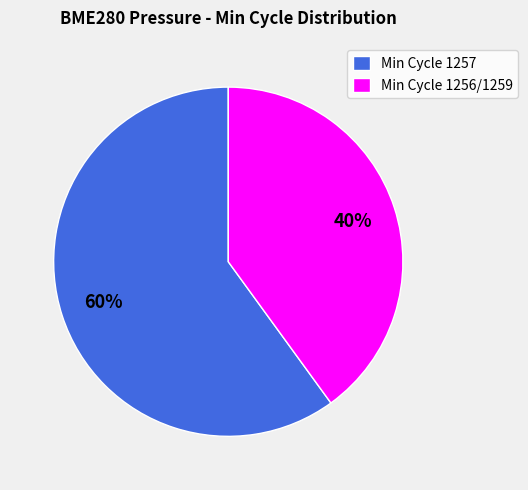

To the nearest percent, what is the difference between the largest and smallest slice percentages?

20%